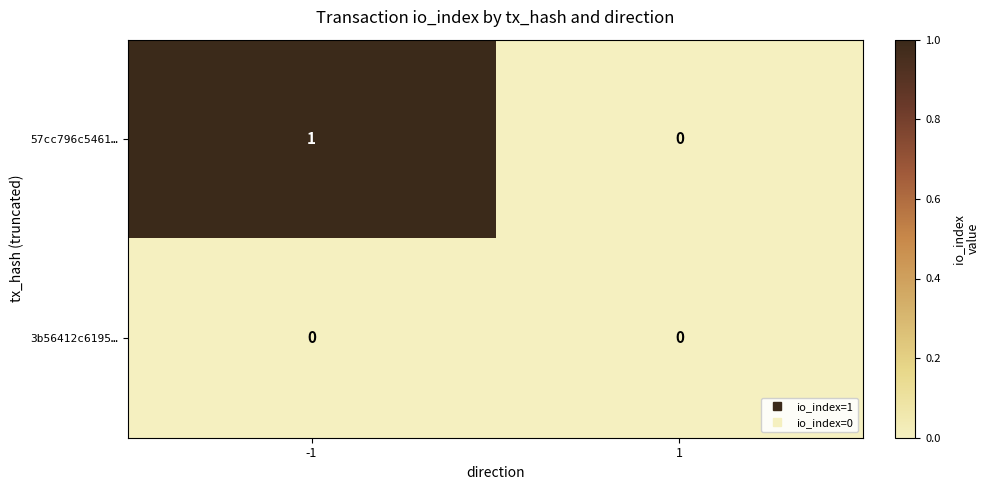

The value of 57cc796c5461… at 1 is -1. True or false?

False